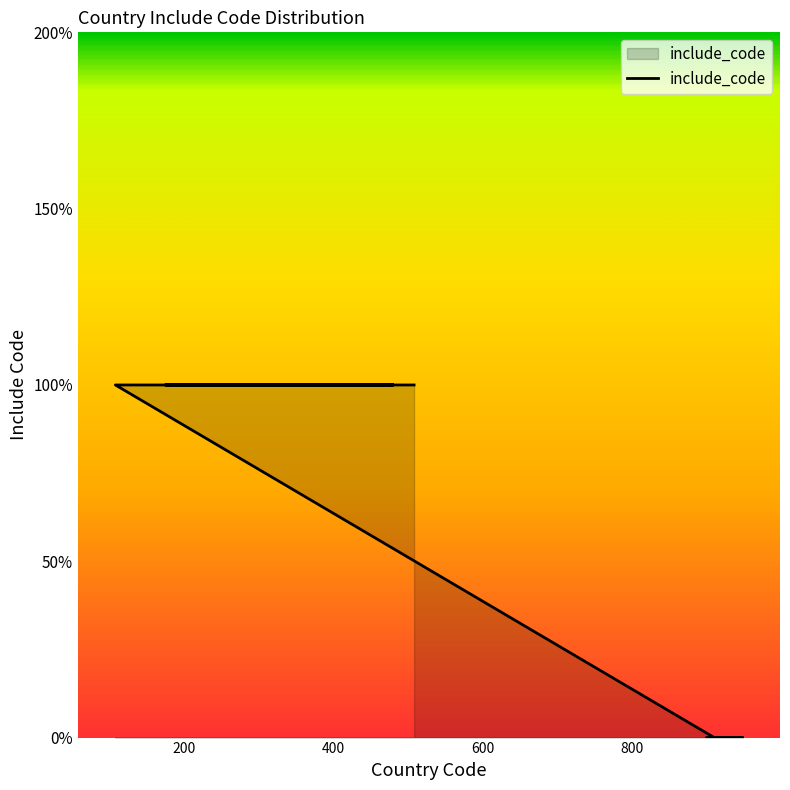

True or false: the data has more than 0 interior local peaks.

False